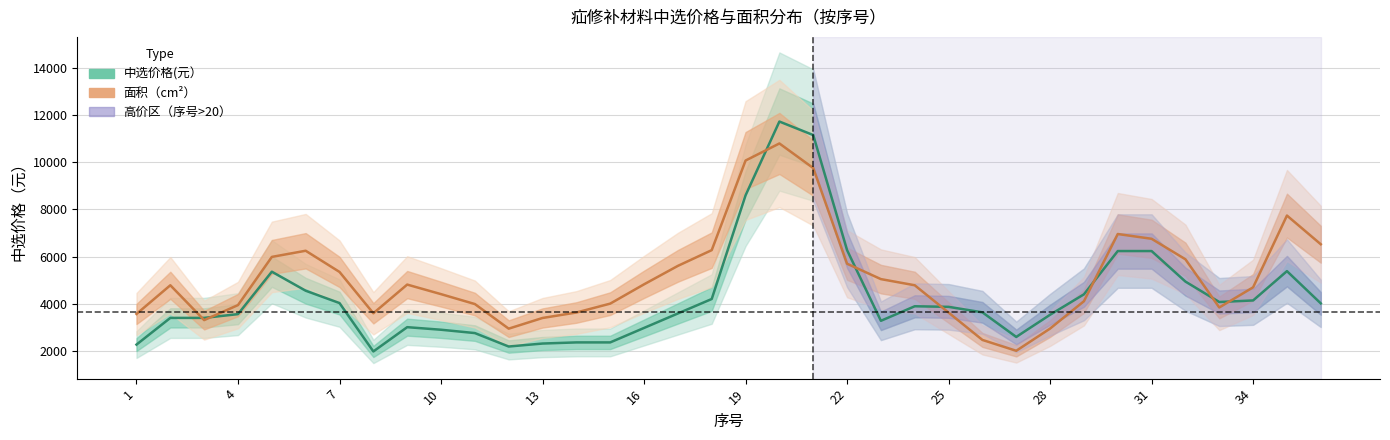

What is the spread (max minus min) of values at 29?

723.3